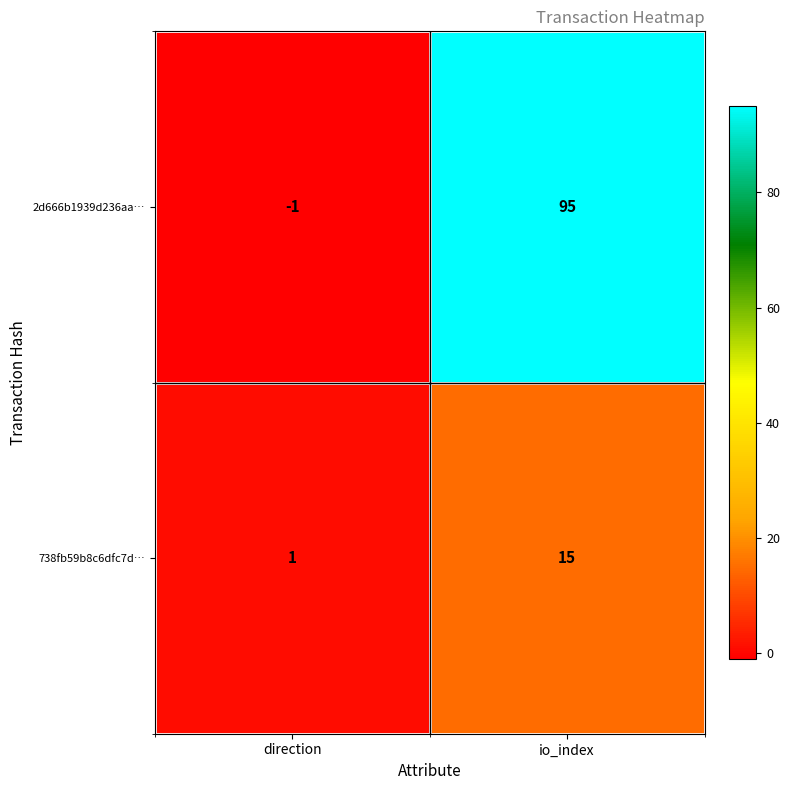

What is the greatest value displayed?

95